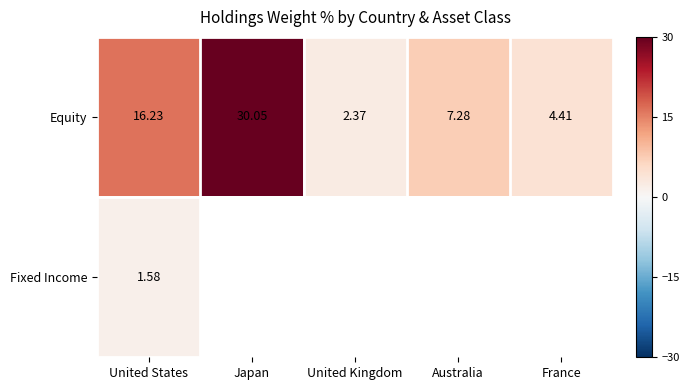

Which category has the highest value in the Equity series?

Japan